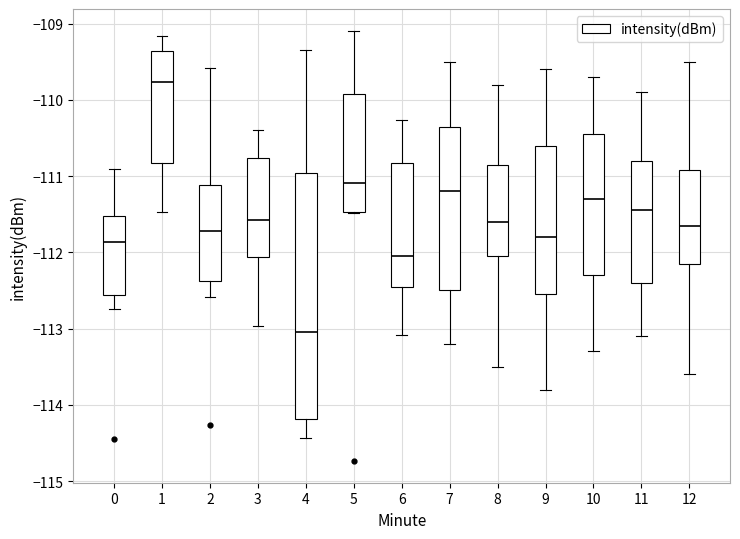

Reading left to right, read every box against the y-axis: the position of its median line, the range the box covers, and the ends of its whiskers. The values are not printed on the chart, so give them approximately, as read against the axis.

0: median -111.9, box -112.6 to -111.5, whiskers -112.7 to -110.9
1: median -109.8, box -110.8 to -109.4, whiskers -111.5 to -109.2
2: median -111.7, box -112.4 to -111.1, whiskers -112.6 to -109.6
3: median -111.6, box -112.1 to -110.8, whiskers -113.0 to -110.4
4: median -113.0, box -114.2 to -111.0, whiskers -114.4 to -109.3
5: median -111.1, box -111.5 to -109.9, whiskers -111.5 to -109.1
6: median -112.0, box -112.4 to -110.8, whiskers -113.1 to -110.3
7: median -111.2, box -112.5 to -110.3, whiskers -113.2 to -109.5
8: median -111.6, box -112.0 to -110.8, whiskers -113.5 to -109.8
9: median -111.8, box -112.5 to -110.6, whiskers -113.8 to -109.6
10: median -111.3, box -112.3 to -110.4, whiskers -113.3 to -109.7
11: median -111.4, box -112.4 to -110.8, whiskers -113.1 to -109.9
12: median -111.6, box -112.1 to -110.9, whiskers -113.6 to -109.5